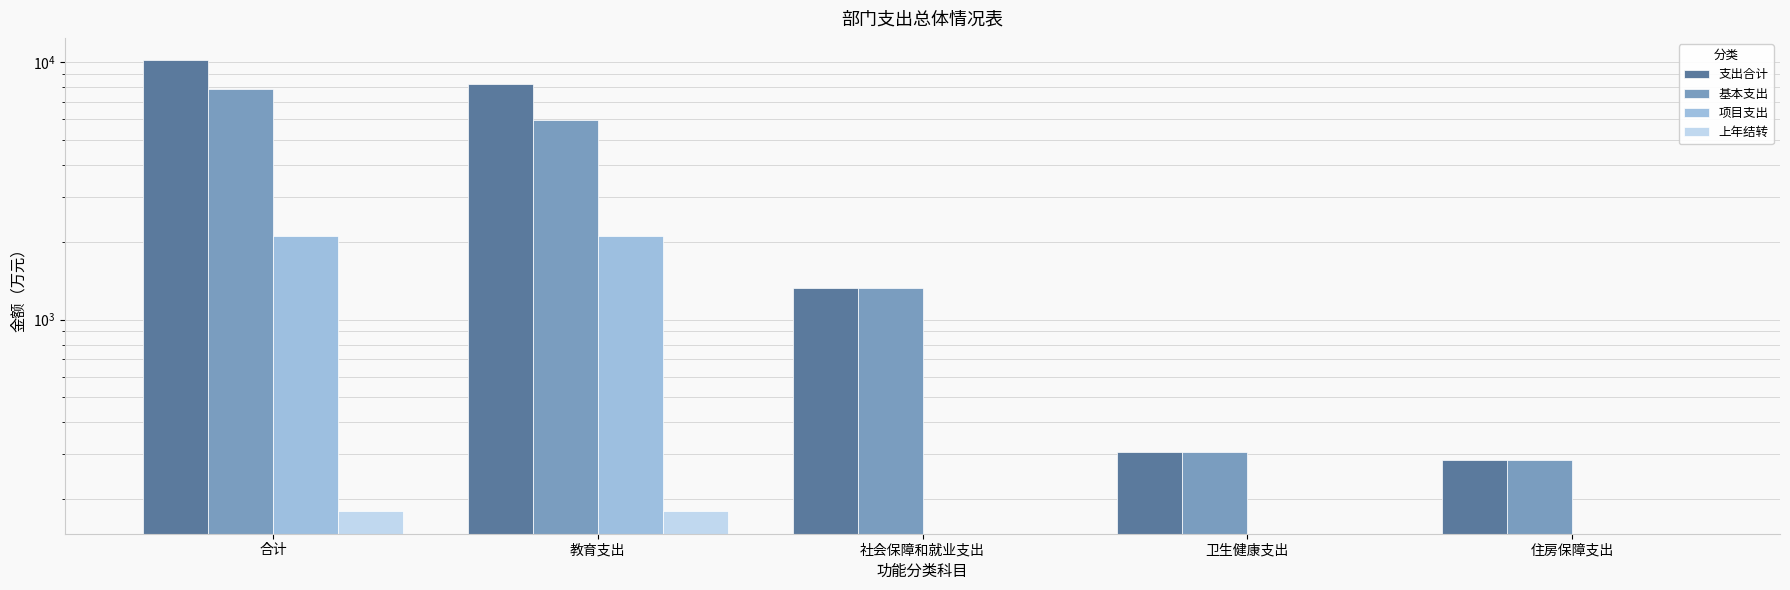

How many bars are there in each group?

4